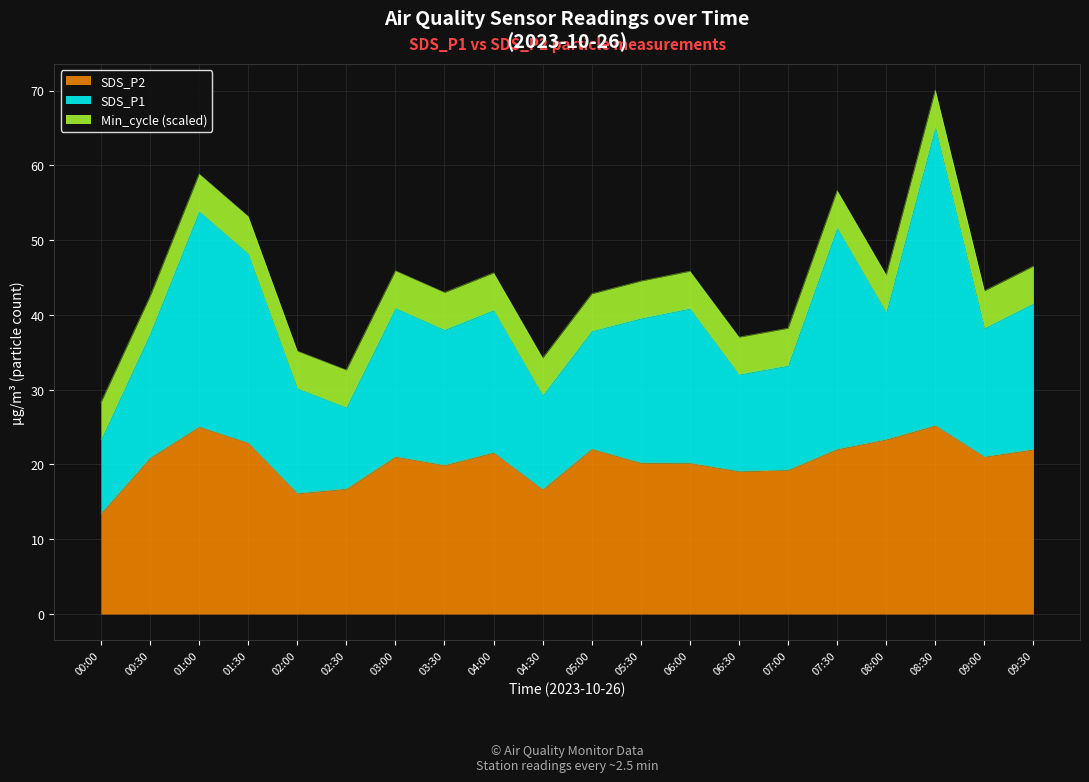

What is the highest value of the SDS_P2 series?

25.2